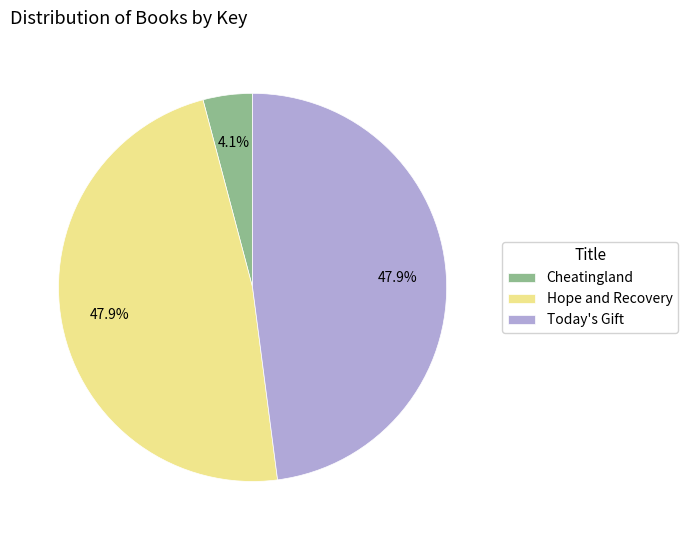

To the nearest percent, what portion does Cheatingland represent?

4%